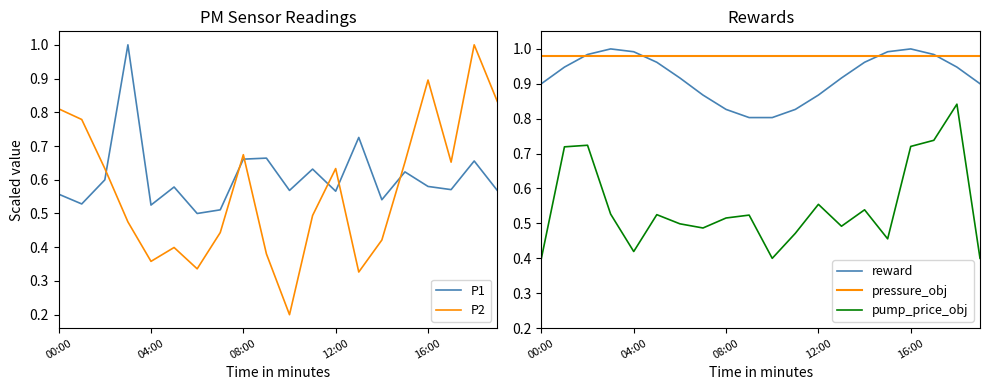

What are all the series names shown in the legend?

P1, P2, reward, pressure_obj, pump_price_obj